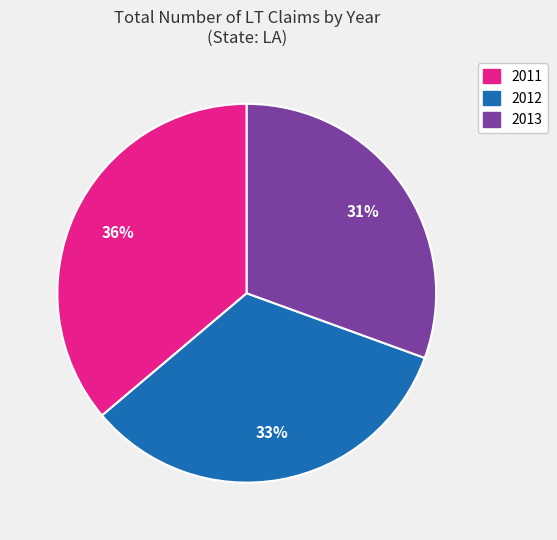

To the nearest percent, what is the difference between the 2011 and 2012 slice percentages?

3%